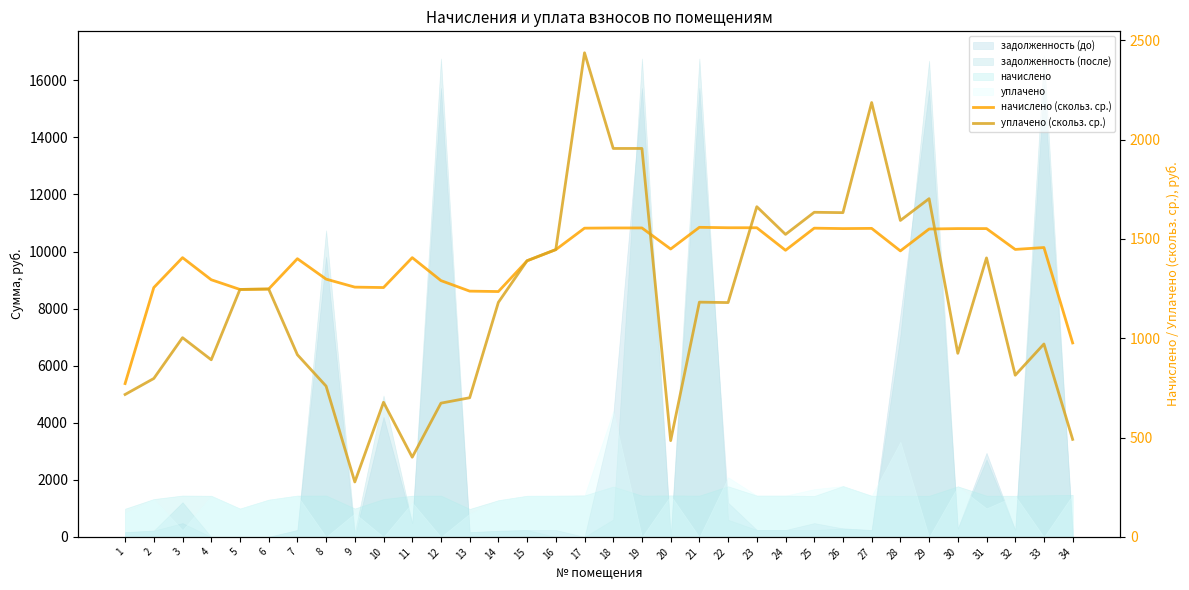

What is the average value of the начислено (скольз. ср.) series?

1390.9